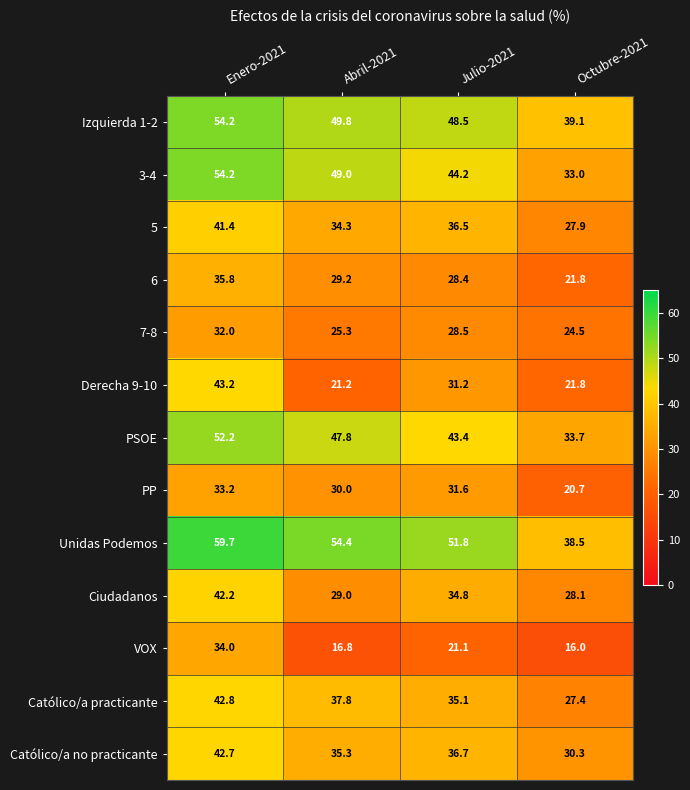

What is the difference between the 5 values at Julio-2021 and Octubre-2021?

8.6